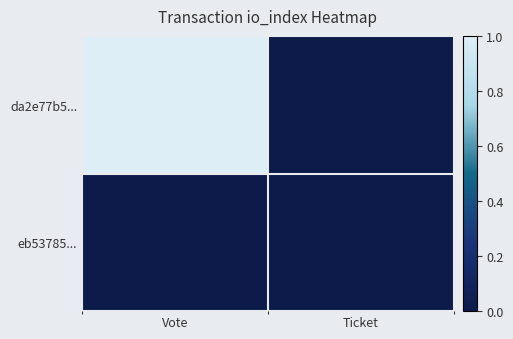

Between Vote and Ticket, which series saw the biggest shift?

da2e77b5...